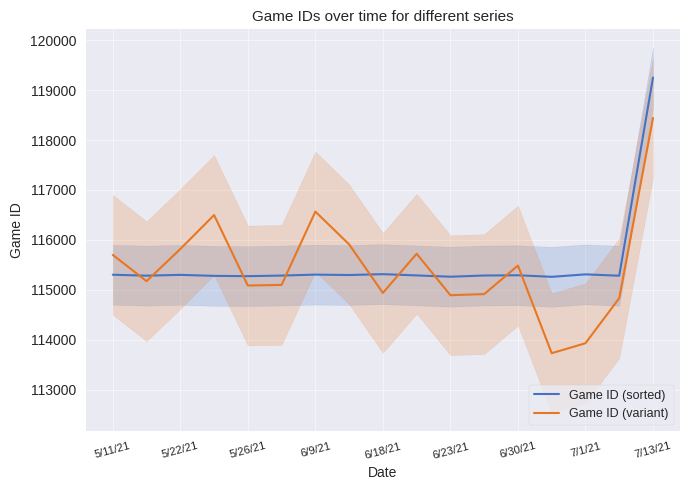

What is the difference between the maximum and minimum values in the Game ID (variant) series?

4713.4